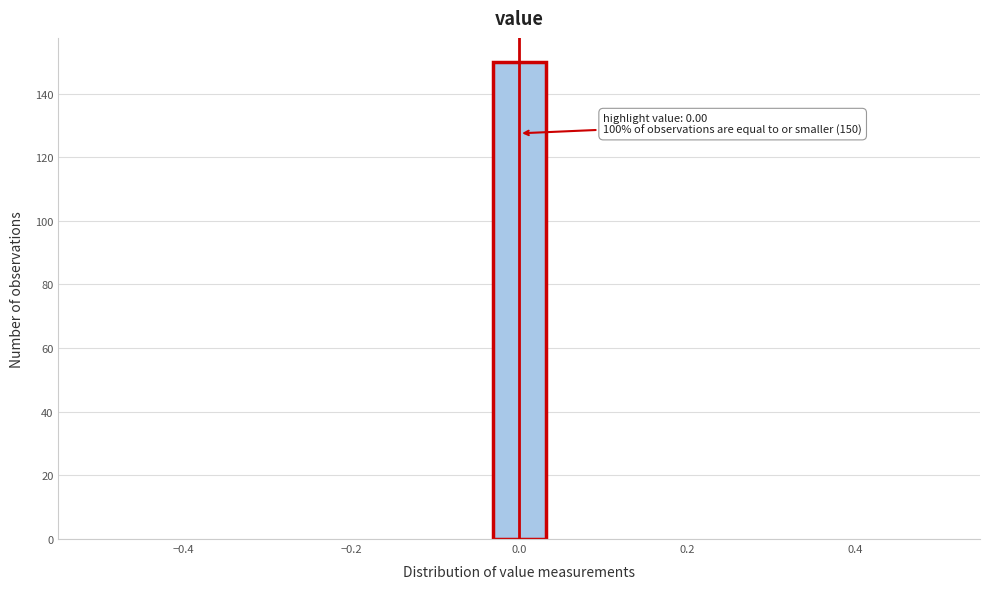

Read against the x-axis, roughly where is the centre of the tallest bar?

0.00